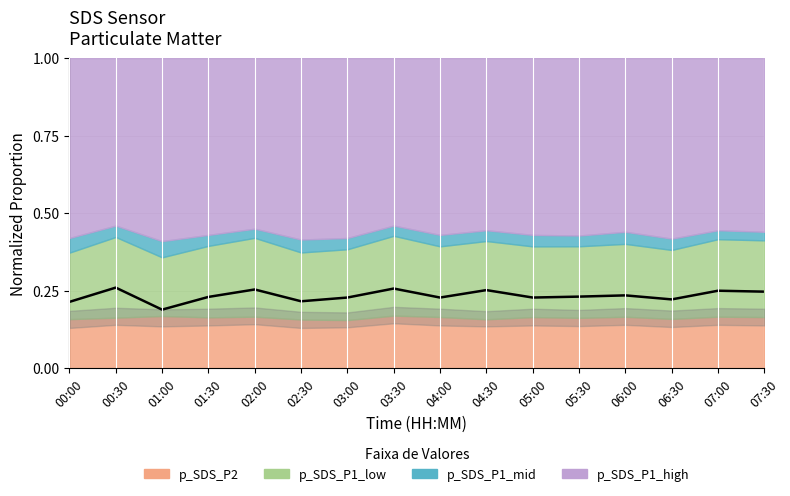

Read the value at 00:30.

0.3